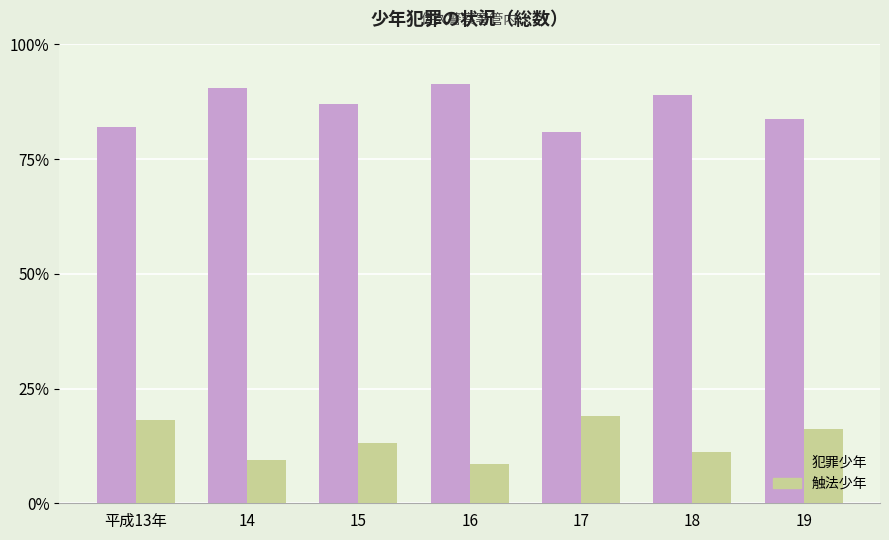

Does the chart contain stacked bars?

No